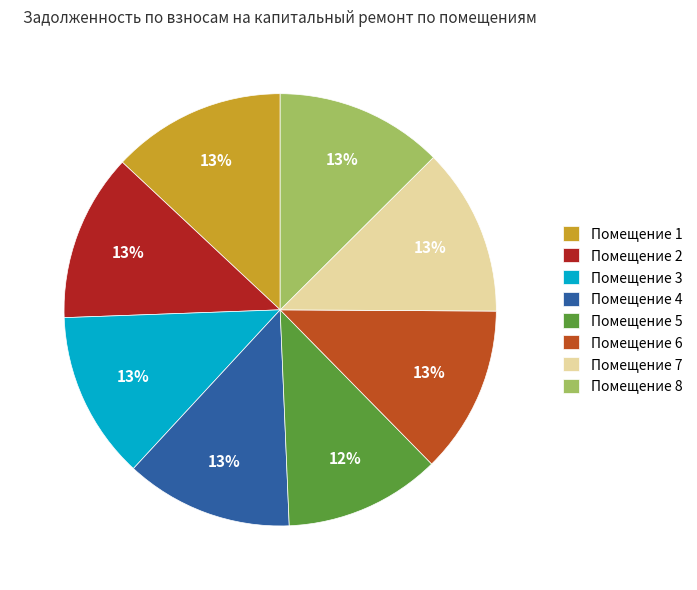

Is it true that Помещение 8 is 13% of the pie?

True